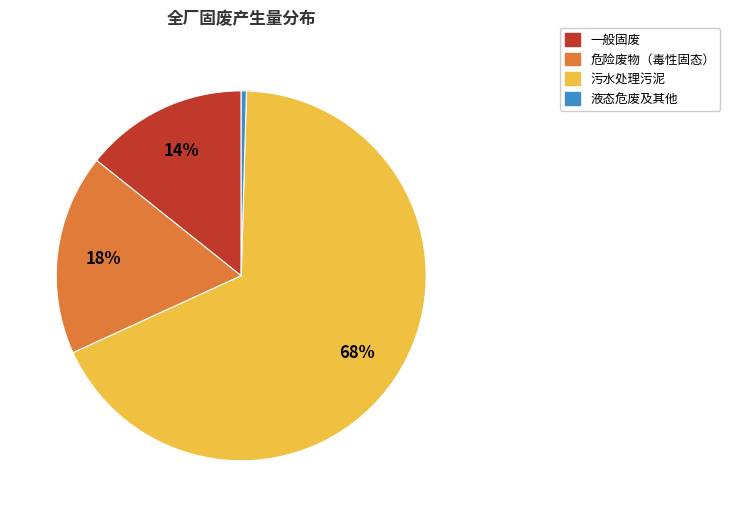

To the nearest percent, what is the average slice percentage?

25%